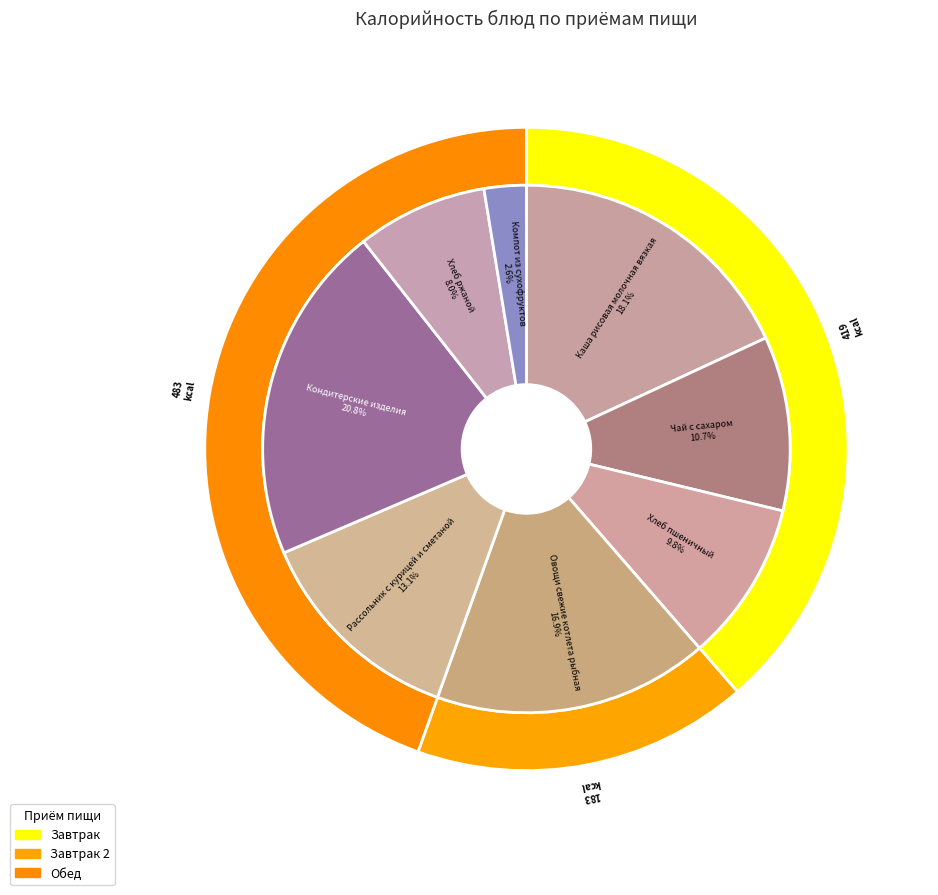

To the nearest percent, what is the difference between the largest and smallest slice percentages?

18%